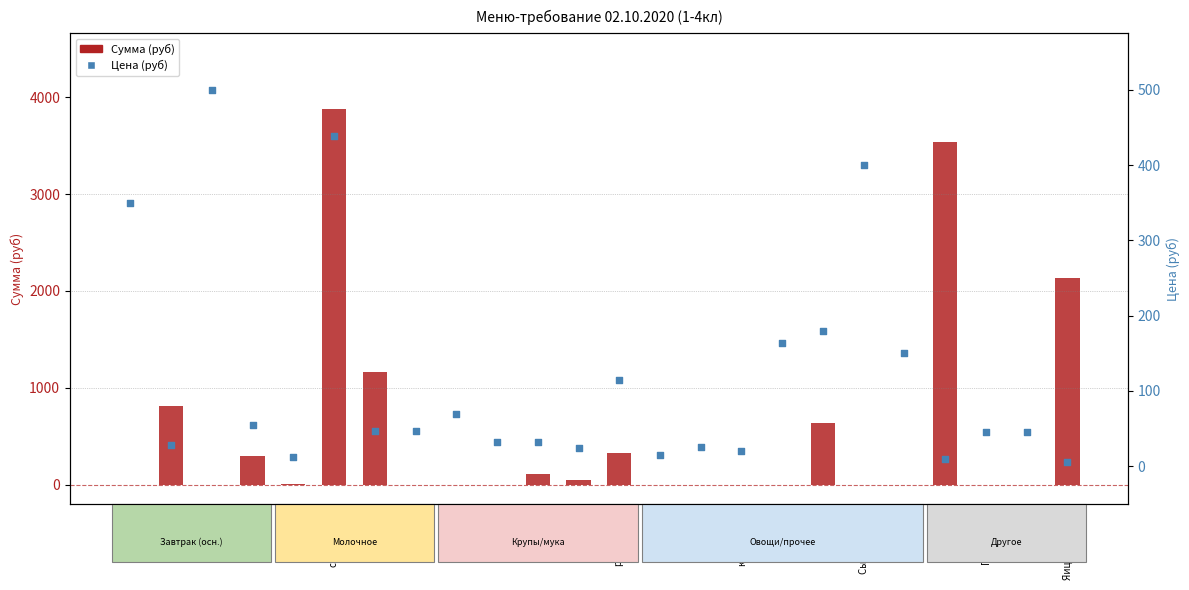

Which series has the widest spread of Y values?

Сумма (руб)